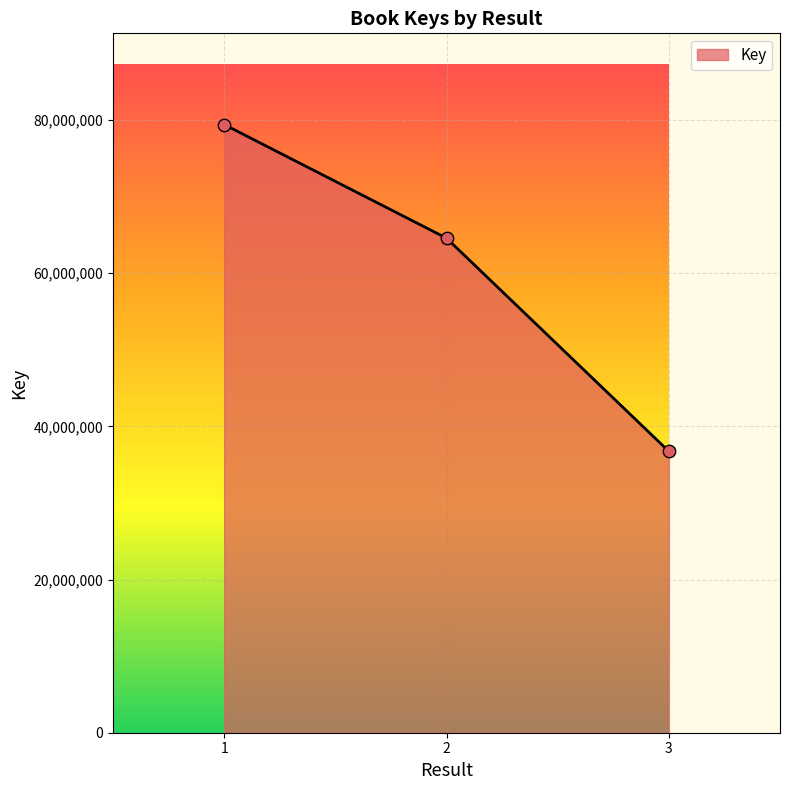

Approximately how many times larger is the value at 2 compared to 1?

0.8